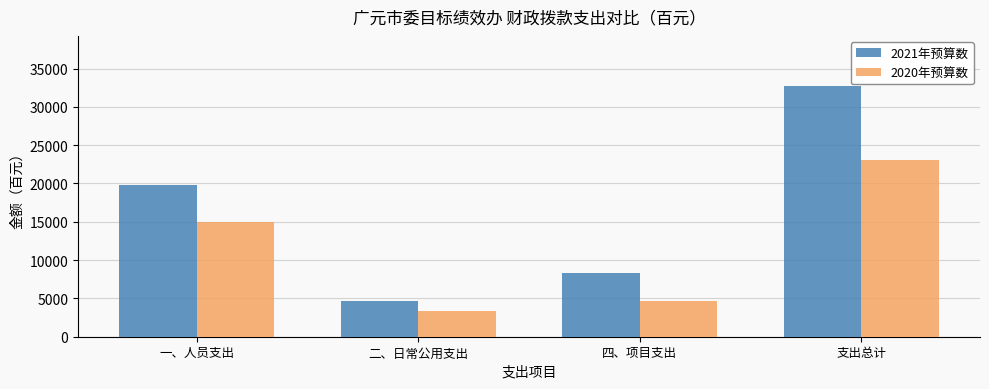

How many bars are there in each group?

2